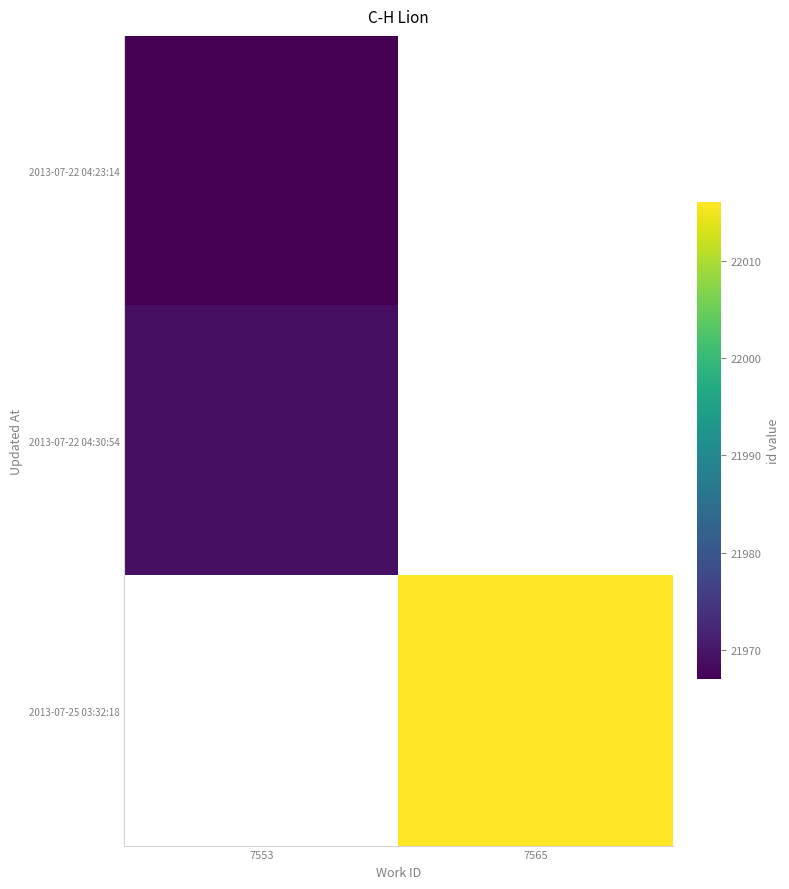

What is the maximum value shown in the chart?

22016.0